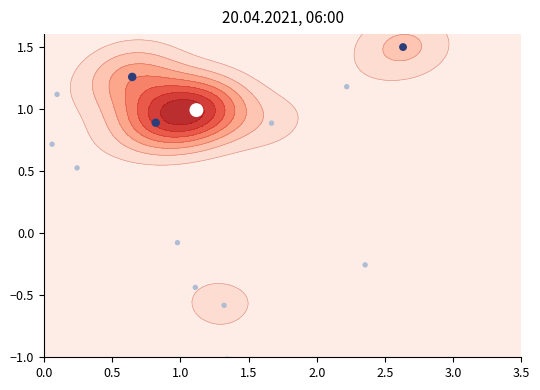

Is it true that the value at 19 is 2.1?

False